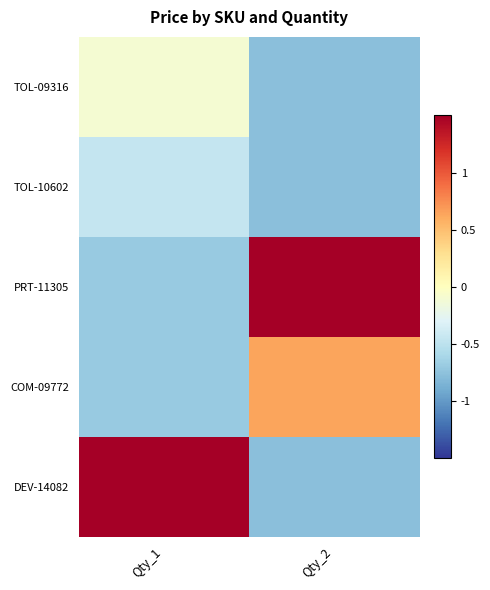

What is the greatest value displayed?

2.0